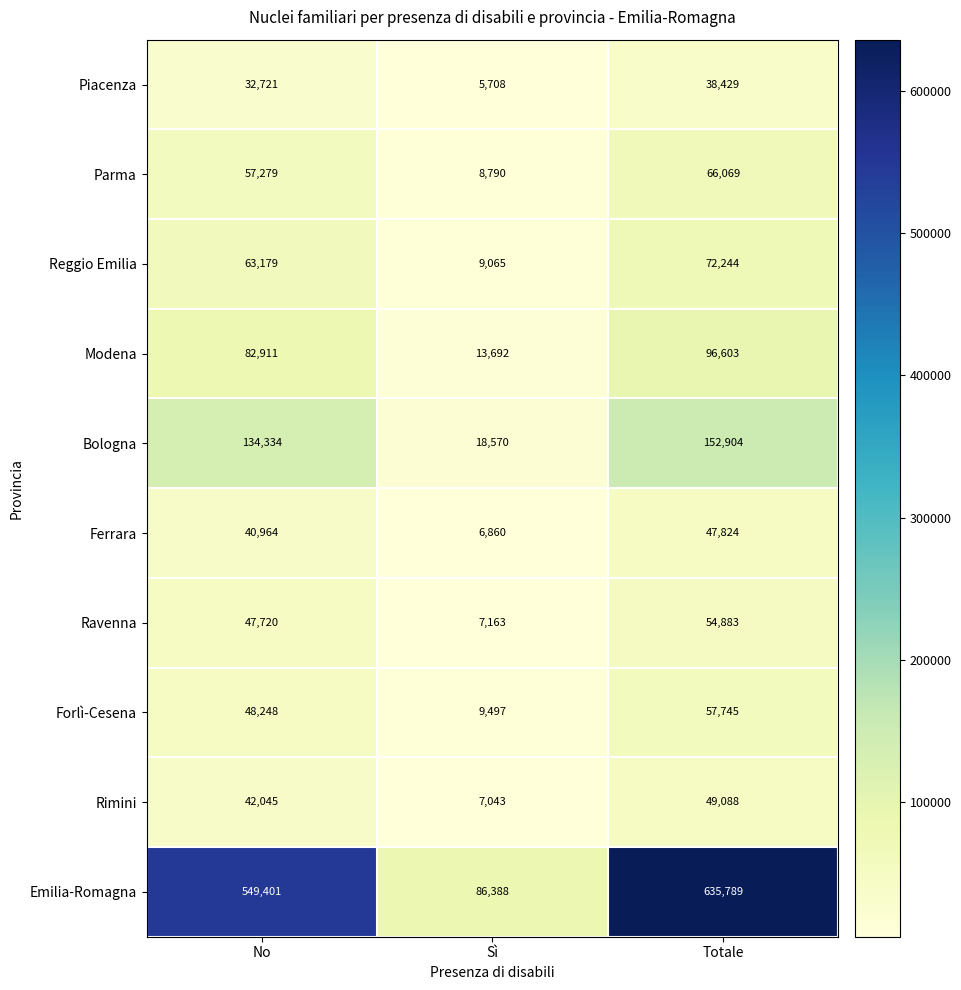

Reading right to left, what are all the values shown in this chart?

Piacenza: Totale=38429	Sì=5708	No=32721
Parma: Totale=66069	Sì=8790	No=57279
Reggio Emilia: Totale=72244	Sì=9065	No=63179
Modena: Totale=96603	Sì=13692	No=82911
Bologna: Totale=152904	Sì=18570	No=134334
Ferrara: Totale=47824	Sì=6860	No=40964
Ravenna: Totale=54883	Sì=7163	No=47720
Forlì-Cesena: Totale=57745	Sì=9497	No=48248
Rimini: Totale=49088	Sì=7043	No=42045
Emilia-Romagna: Totale=635789	Sì=86388	No=549401